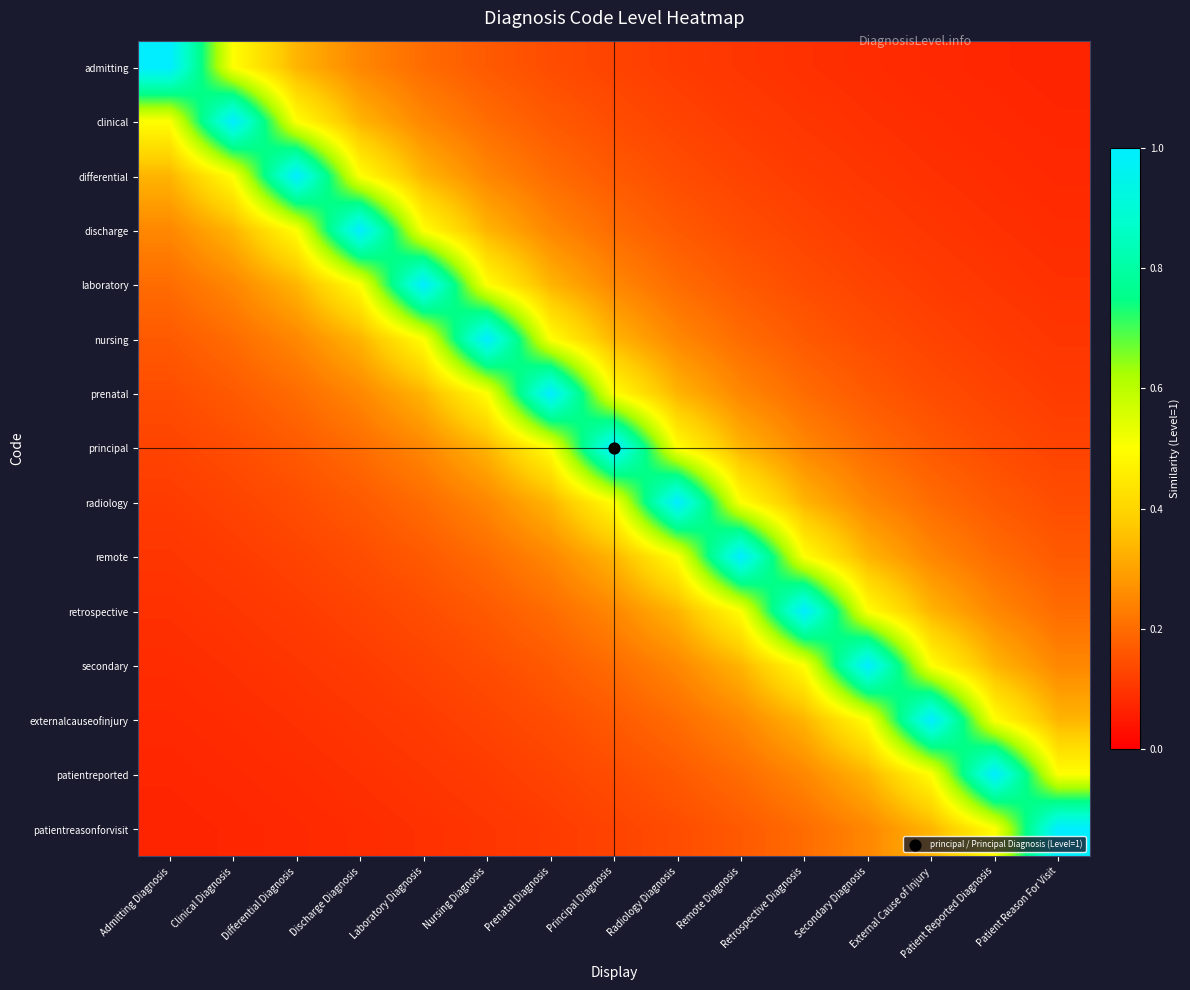

Reading right to left, transcribe all the data shown in this chart.

admitting: Patient Reason For Visit=0.1	Patient Reported Diagnosis=0.1	External Cause of Injury=0.1	Secondary Diagnosis=0.1	Retrospective Diagnosis=0.1	Remote Diagnosis=0.1	Radiology Diagnosis=0.1	Principal Diagnosis=0.1	Prenatal Diagnosis=0.1	Nursing Diagnosis=0.2	Laboratory Diagnosis=0.2	Discharge Diagnosis=0.2	Differential Diagnosis=0.3	Clinical Diagnosis=0.5	Admitting Diagnosis=1.0
clinical: Patient Reason For Visit=0.1	Patient Reported Diagnosis=0.1	External Cause of Injury=0.1	Secondary Diagnosis=0.1	Retrospective Diagnosis=0.1	Remote Diagnosis=0.1	Radiology Diagnosis=0.1	Principal Diagnosis=0.1	Prenatal Diagnosis=0.2	Nursing Diagnosis=0.2	Laboratory Diagnosis=0.2	Discharge Diagnosis=0.3	Differential Diagnosis=0.5	Clinical Diagnosis=1.0	Admitting Diagnosis=0.5
differential: Patient Reason For Visit=0.1	Patient Reported Diagnosis=0.1	External Cause of Injury=0.1	Secondary Diagnosis=0.1	Retrospective Diagnosis=0.1	Remote Diagnosis=0.1	Radiology Diagnosis=0.1	Principal Diagnosis=0.2	Prenatal Diagnosis=0.2	Nursing Diagnosis=0.2	Laboratory Diagnosis=0.3	Discharge Diagnosis=0.5	Differential Diagnosis=1.0	Clinical Diagnosis=0.5	Admitting Diagnosis=0.3
discharge: Patient Reason For Visit=0.1	Patient Reported Diagnosis=0.1	External Cause of Injury=0.1	Secondary Diagnosis=0.1	Retrospective Diagnosis=0.1	Remote Diagnosis=0.1	Radiology Diagnosis=0.2	Principal Diagnosis=0.2	Prenatal Diagnosis=0.2	Nursing Diagnosis=0.3	Laboratory Diagnosis=0.5	Discharge Diagnosis=1.0	Differential Diagnosis=0.5	Clinical Diagnosis=0.3	Admitting Diagnosis=0.2
laboratory: Patient Reason For Visit=0.1	Patient Reported Diagnosis=0.1	External Cause of Injury=0.1	Secondary Diagnosis=0.1	Retrospective Diagnosis=0.1	Remote Diagnosis=0.2	Radiology Diagnosis=0.2	Principal Diagnosis=0.2	Prenatal Diagnosis=0.3	Nursing Diagnosis=0.5	Laboratory Diagnosis=1.0	Discharge Diagnosis=0.5	Differential Diagnosis=0.3	Clinical Diagnosis=0.2	Admitting Diagnosis=0.2
nursing: Patient Reason For Visit=0.1	Patient Reported Diagnosis=0.1	External Cause of Injury=0.1	Secondary Diagnosis=0.1	Retrospective Diagnosis=0.2	Remote Diagnosis=0.2	Radiology Diagnosis=0.2	Principal Diagnosis=0.3	Prenatal Diagnosis=0.5	Nursing Diagnosis=1.0	Laboratory Diagnosis=0.5	Discharge Diagnosis=0.3	Differential Diagnosis=0.2	Clinical Diagnosis=0.2	Admitting Diagnosis=0.2
prenatal: Patient Reason For Visit=0.1	Patient Reported Diagnosis=0.1	External Cause of Injury=0.1	Secondary Diagnosis=0.2	Retrospective Diagnosis=0.2	Remote Diagnosis=0.2	Radiology Diagnosis=0.3	Principal Diagnosis=0.5	Prenatal Diagnosis=1.0	Nursing Diagnosis=0.5	Laboratory Diagnosis=0.3	Discharge Diagnosis=0.2	Differential Diagnosis=0.2	Clinical Diagnosis=0.2	Admitting Diagnosis=0.1
principal: Patient Reason For Visit=0.1	Patient Reported Diagnosis=0.1	External Cause of Injury=0.2	Secondary Diagnosis=0.2	Retrospective Diagnosis=0.2	Remote Diagnosis=0.3	Radiology Diagnosis=0.5	Principal Diagnosis=1.0	Prenatal Diagnosis=0.5	Nursing Diagnosis=0.3	Laboratory Diagnosis=0.2	Discharge Diagnosis=0.2	Differential Diagnosis=0.2	Clinical Diagnosis=0.1	Admitting Diagnosis=0.1
radiology: Patient Reason For Visit=0.1	Patient Reported Diagnosis=0.2	External Cause of Injury=0.2	Secondary Diagnosis=0.2	Retrospective Diagnosis=0.3	Remote Diagnosis=0.5	Radiology Diagnosis=1.0	Principal Diagnosis=0.5	Prenatal Diagnosis=0.3	Nursing Diagnosis=0.2	Laboratory Diagnosis=0.2	Discharge Diagnosis=0.2	Differential Diagnosis=0.1	Clinical Diagnosis=0.1	Admitting Diagnosis=0.1
remote: Patient Reason For Visit=0.2	Patient Reported Diagnosis=0.2	External Cause of Injury=0.2	Secondary Diagnosis=0.3	Retrospective Diagnosis=0.5	Remote Diagnosis=1.0	Radiology Diagnosis=0.5	Principal Diagnosis=0.3	Prenatal Diagnosis=0.2	Nursing Diagnosis=0.2	Laboratory Diagnosis=0.2	Discharge Diagnosis=0.1	Differential Diagnosis=0.1	Clinical Diagnosis=0.1	Admitting Diagnosis=0.1
retrospective: Patient Reason For Visit=0.2	Patient Reported Diagnosis=0.2	External Cause of Injury=0.3	Secondary Diagnosis=0.5	Retrospective Diagnosis=1.0	Remote Diagnosis=0.5	Radiology Diagnosis=0.3	Principal Diagnosis=0.2	Prenatal Diagnosis=0.2	Nursing Diagnosis=0.2	Laboratory Diagnosis=0.1	Discharge Diagnosis=0.1	Differential Diagnosis=0.1	Clinical Diagnosis=0.1	Admitting Diagnosis=0.1
secondary: Patient Reason For Visit=0.2	Patient Reported Diagnosis=0.3	External Cause of Injury=0.5	Secondary Diagnosis=1.0	Retrospective Diagnosis=0.5	Remote Diagnosis=0.3	Radiology Diagnosis=0.2	Principal Diagnosis=0.2	Prenatal Diagnosis=0.2	Nursing Diagnosis=0.1	Laboratory Diagnosis=0.1	Discharge Diagnosis=0.1	Differential Diagnosis=0.1	Clinical Diagnosis=0.1	Admitting Diagnosis=0.1
externalcauseofinjury: Patient Reason For Visit=0.3	Patient Reported Diagnosis=0.5	External Cause of Injury=1.0	Secondary Diagnosis=0.5	Retrospective Diagnosis=0.3	Remote Diagnosis=0.2	Radiology Diagnosis=0.2	Principal Diagnosis=0.2	Prenatal Diagnosis=0.1	Nursing Diagnosis=0.1	Laboratory Diagnosis=0.1	Discharge Diagnosis=0.1	Differential Diagnosis=0.1	Clinical Diagnosis=0.1	Admitting Diagnosis=0.1
patientreported: Patient Reason For Visit=0.5	Patient Reported Diagnosis=1.0	External Cause of Injury=0.5	Secondary Diagnosis=0.3	Retrospective Diagnosis=0.2	Remote Diagnosis=0.2	Radiology Diagnosis=0.2	Principal Diagnosis=0.1	Prenatal Diagnosis=0.1	Nursing Diagnosis=0.1	Laboratory Diagnosis=0.1	Discharge Diagnosis=0.1	Differential Diagnosis=0.1	Clinical Diagnosis=0.1	Admitting Diagnosis=0.1
patientreasonforvisit: Patient Reason For Visit=1.0	Patient Reported Diagnosis=0.5	External Cause of Injury=0.3	Secondary Diagnosis=0.2	Retrospective Diagnosis=0.2	Remote Diagnosis=0.2	Radiology Diagnosis=0.1	Principal Diagnosis=0.1	Prenatal Diagnosis=0.1	Nursing Diagnosis=0.1	Laboratory Diagnosis=0.1	Discharge Diagnosis=0.1	Differential Diagnosis=0.1	Clinical Diagnosis=0.1	Admitting Diagnosis=0.1